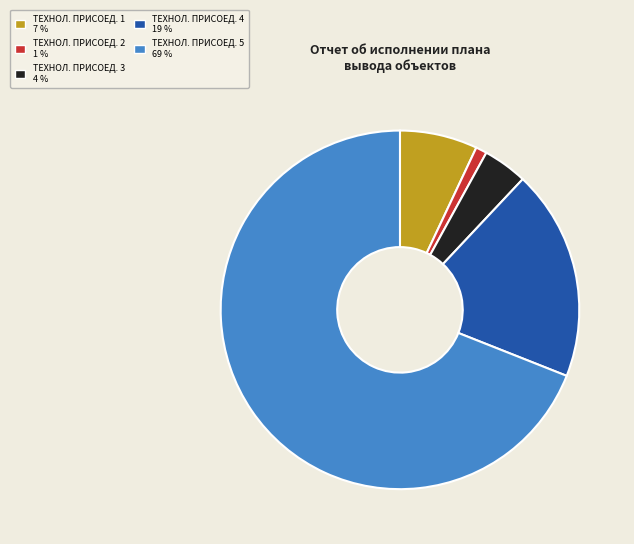

How many segments does this pie chart have?

5